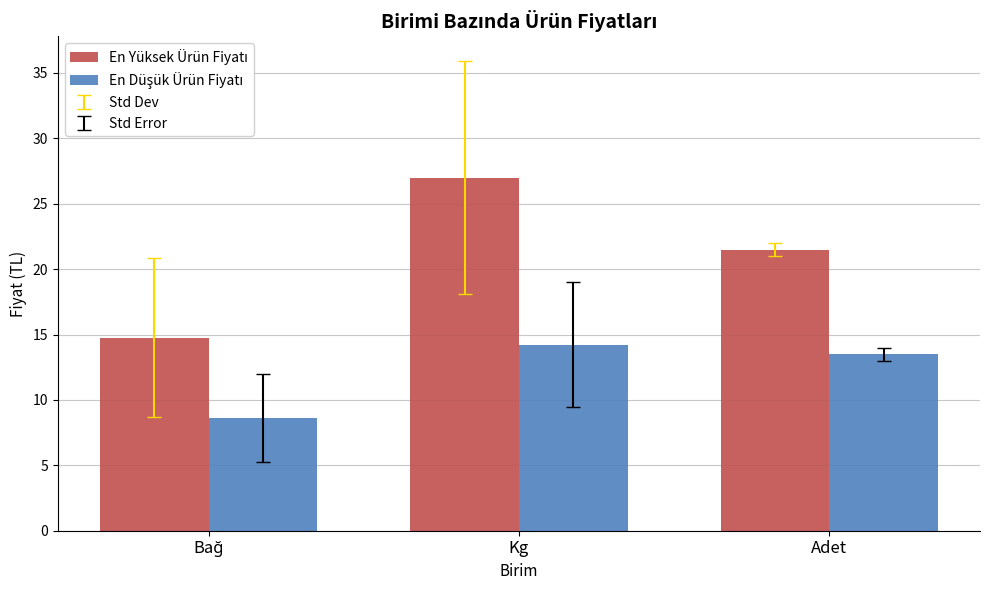

What is the total value across all series at Adet?

35.0